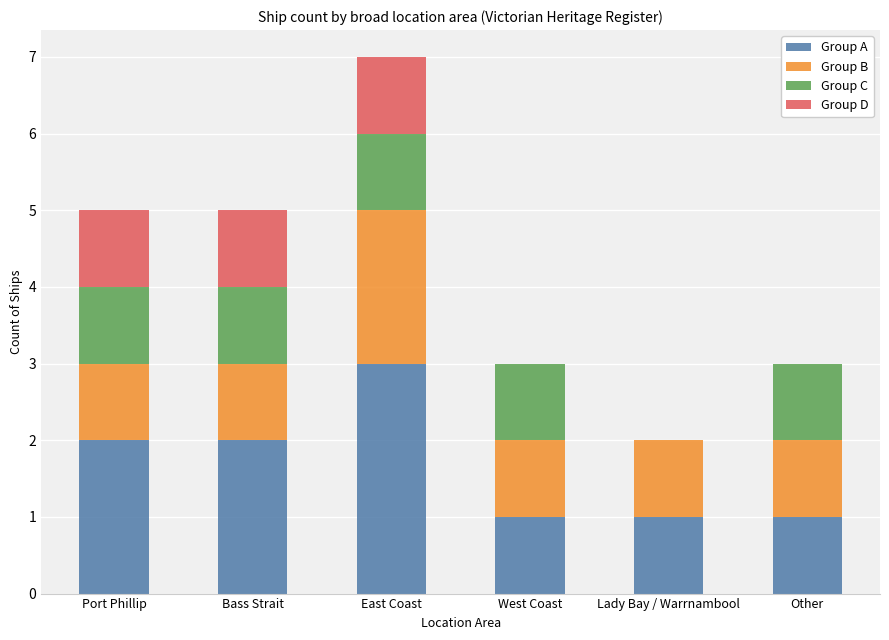

What is the sum of all Group A values?

10